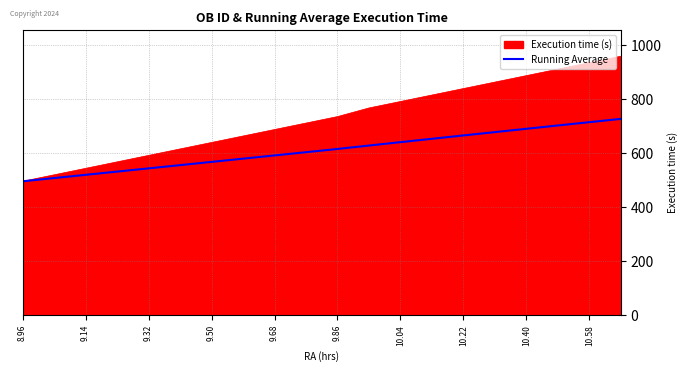

Which series has the widest spread of values?

Execution time (s)